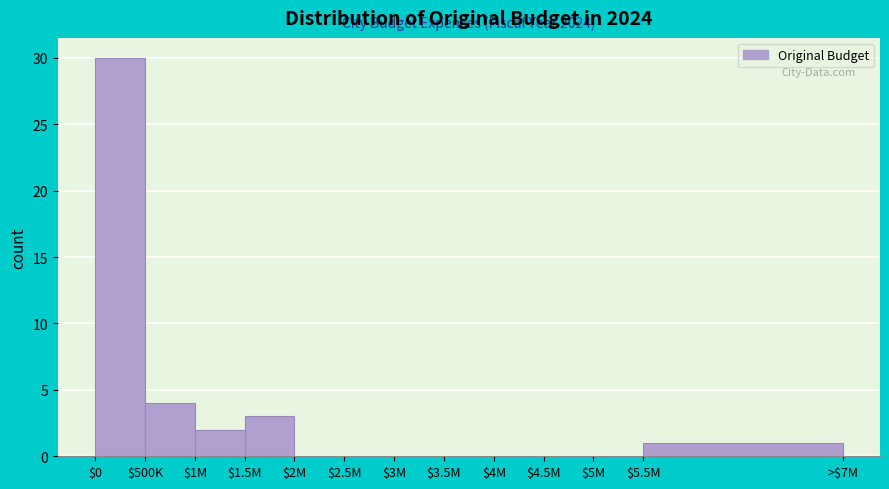

At which label is the value closest to 15?

$500K